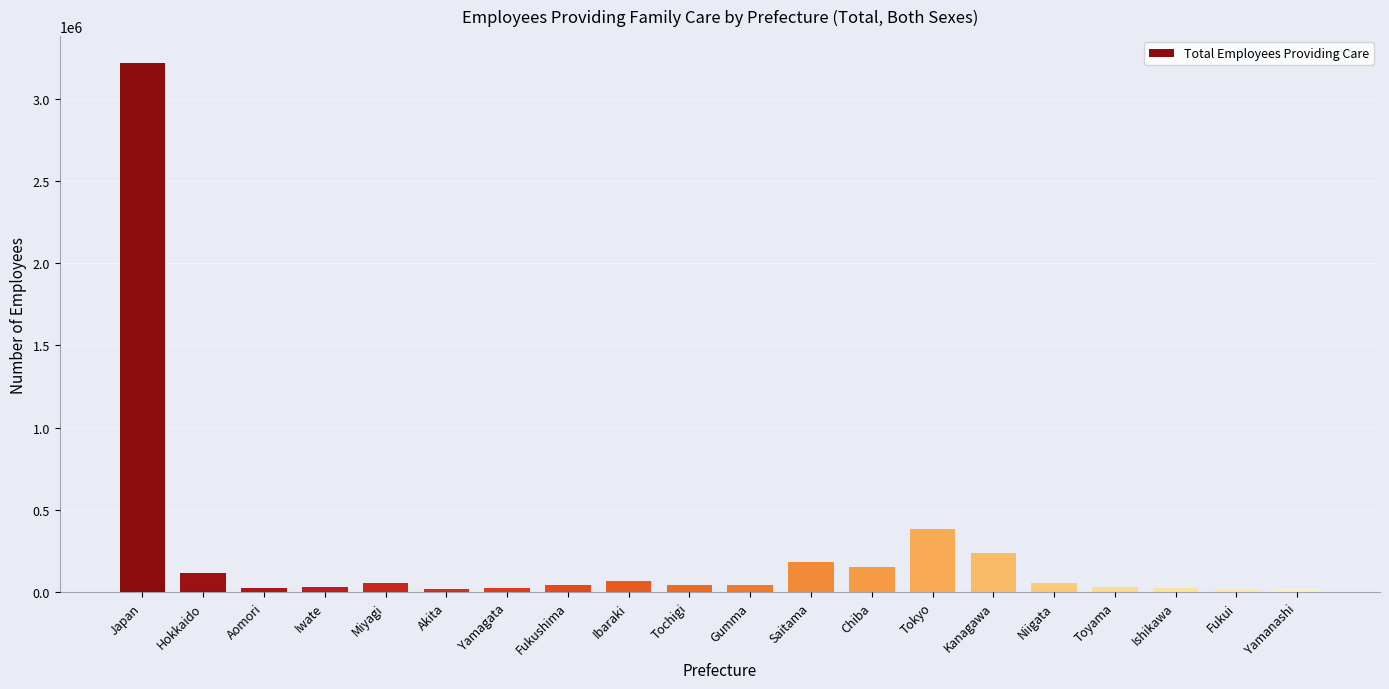

How many categories are shown in the chart?

20